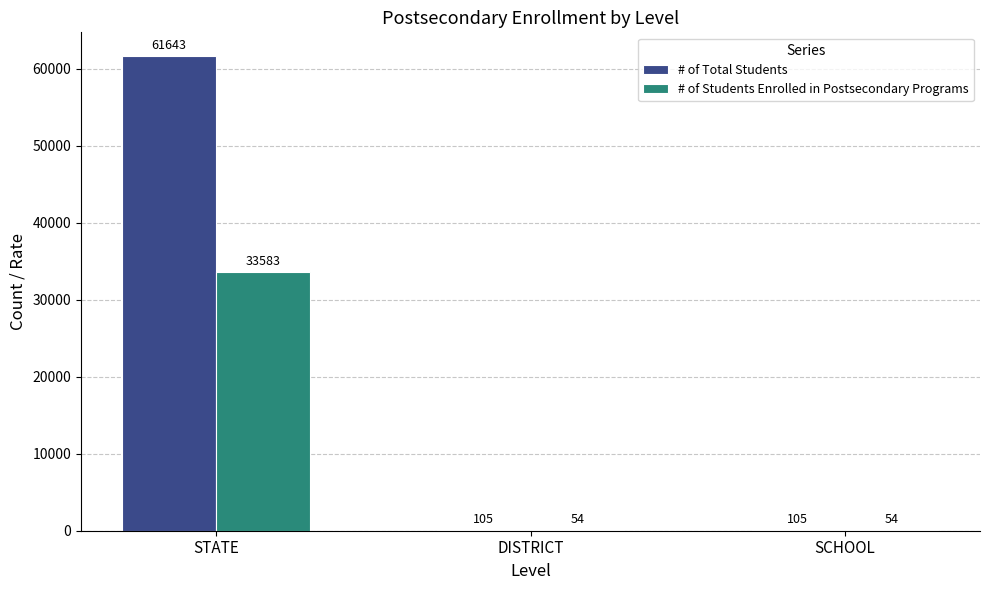

What is the total value across all series at SCHOOL?

159